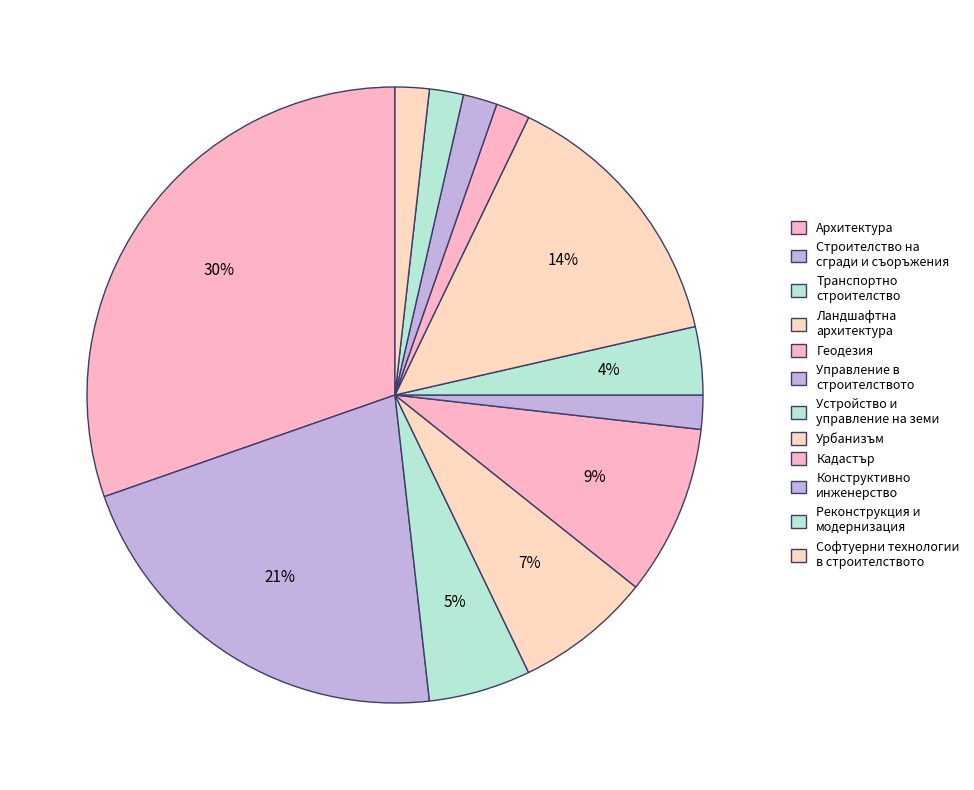

True or false: Софтуерни технологии в строителството accounts for 1% of the total.

False